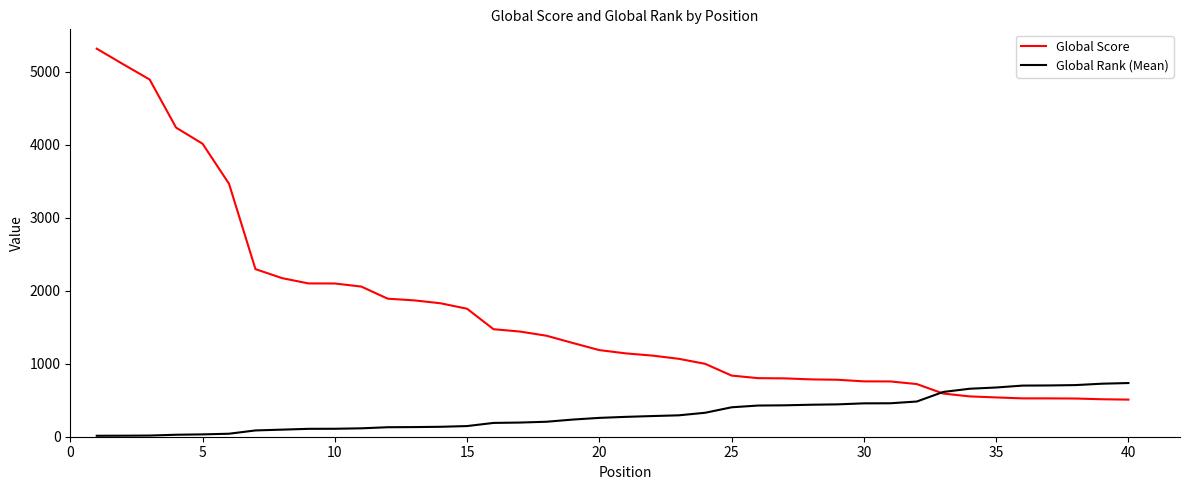

What is the sum of all Global Score values?

66663